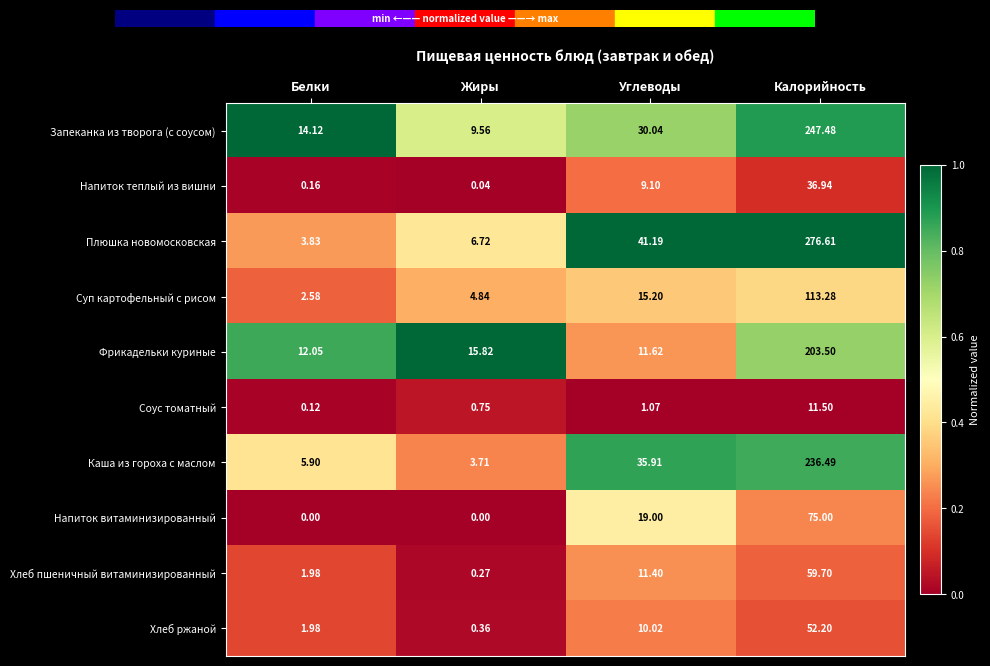

At Калорийность, list the series in order from largest to smallest.

Плюшка новомосковская, Запеканка из творога (с соусом), Каша из гороха с маслом, Фрикадельки куриные, Суп картофельный с рисом, Напиток витаминизированный, Хлеб пшеничный витаминизированный, Хлеб ржаной, Напиток теплый из вишни, Соус томатный